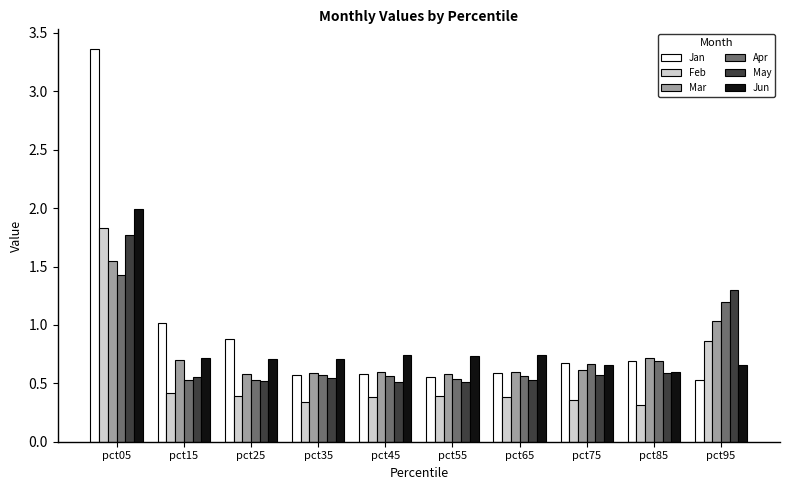

What are all the series names shown in the legend?

Jan, Feb, Mar, Apr, May, Jun